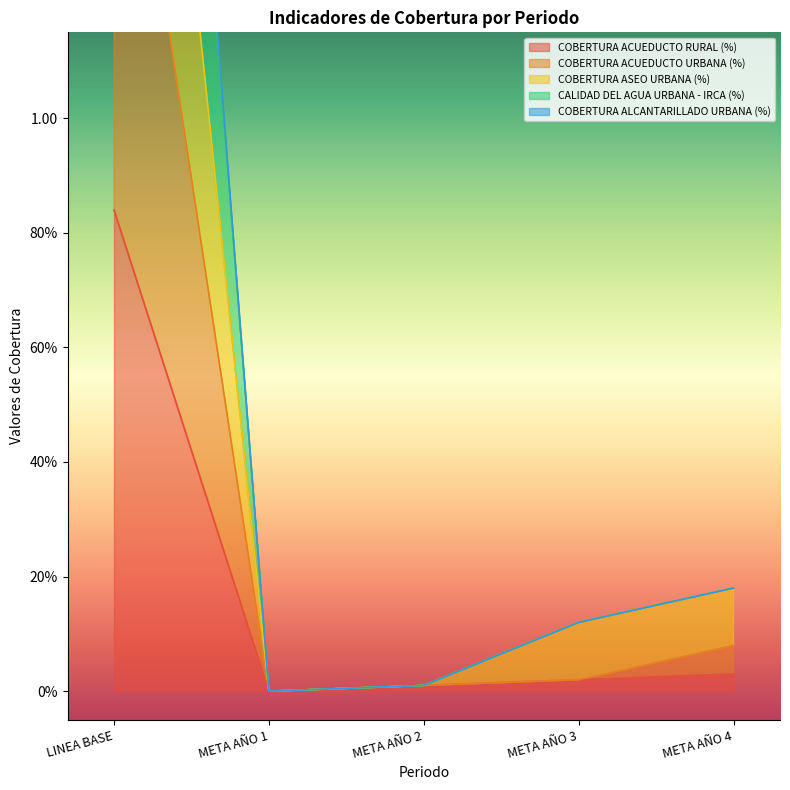

List the labels in order of COBERTURA ACUEDUCTO URBANA (%) value, largest first.

LINEA BASE, META AÑO 4, META AÑO 3, META AÑO 2, META AÑO 1